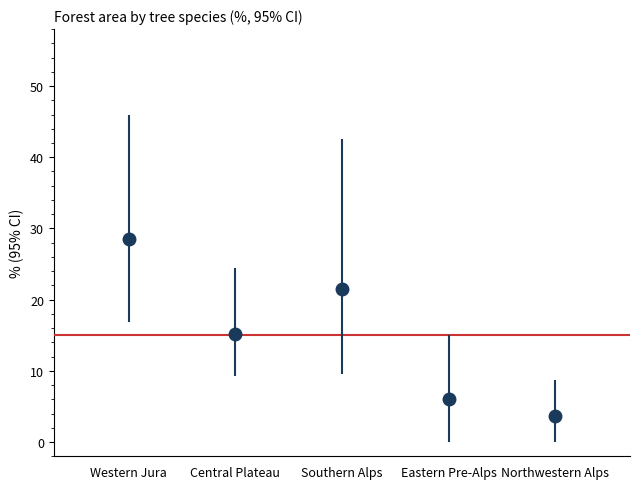

The value at Central Plateau is 15.2. True or false?

True